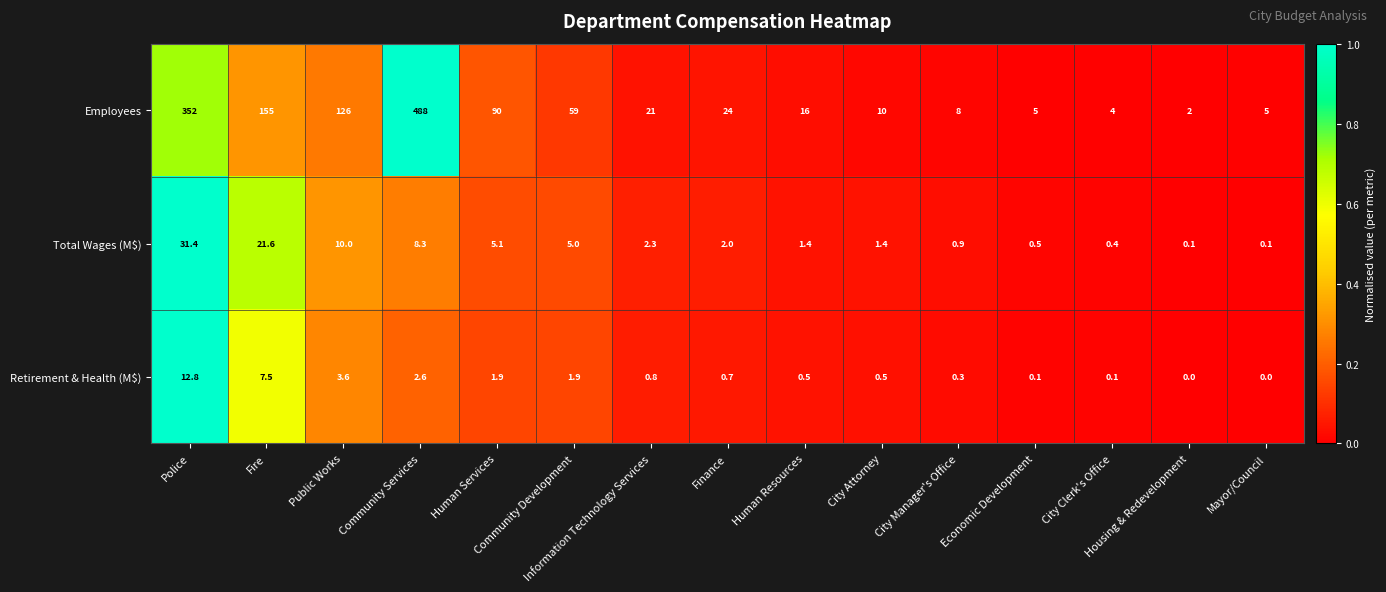

How many values in the Employees series are below 21?

7